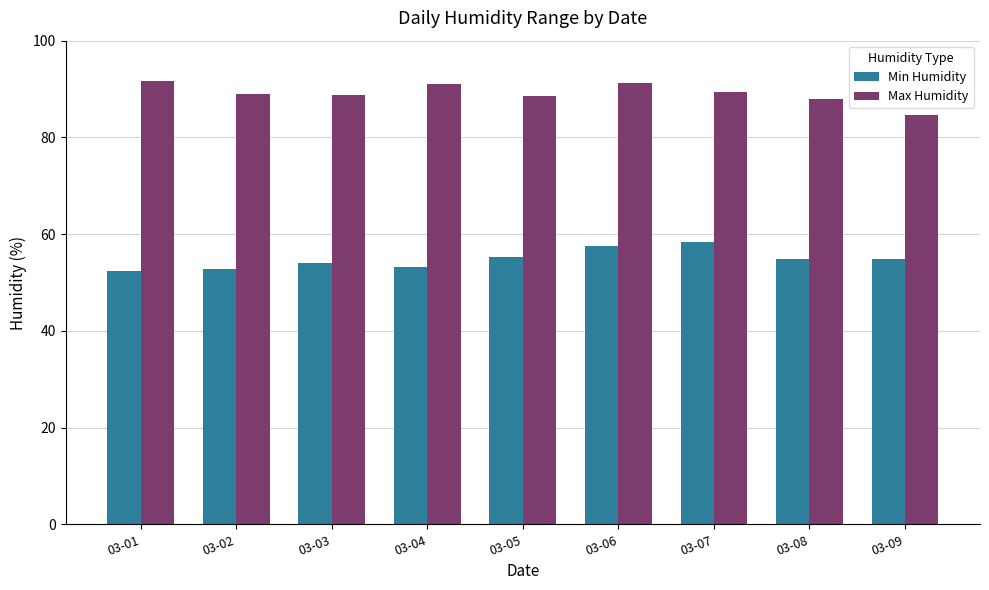

What is the difference between the highest and lowest values at 03-06?

33.7